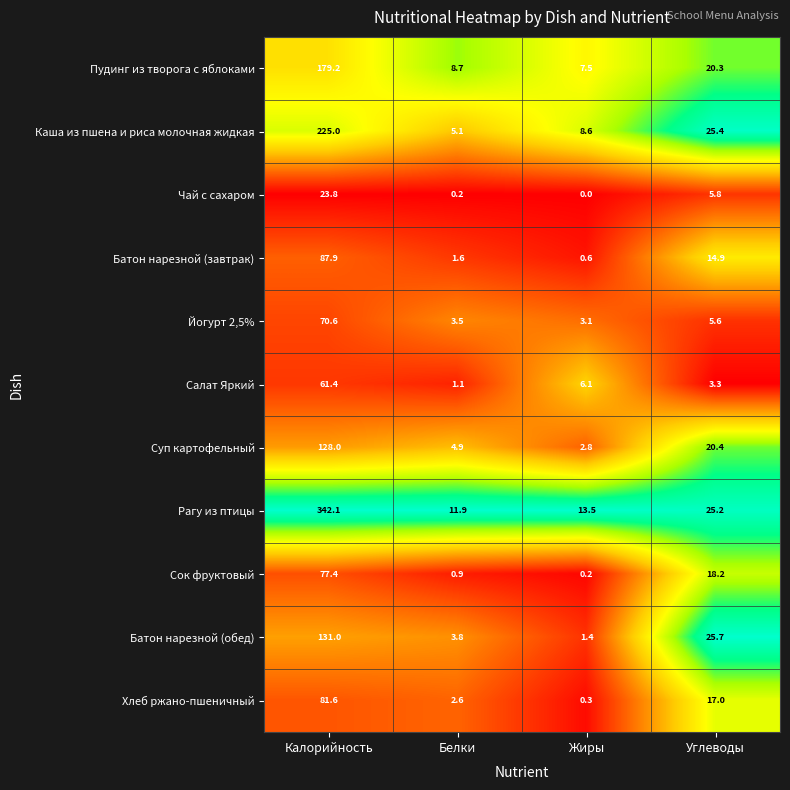

How many distinct data groups are displayed?

11